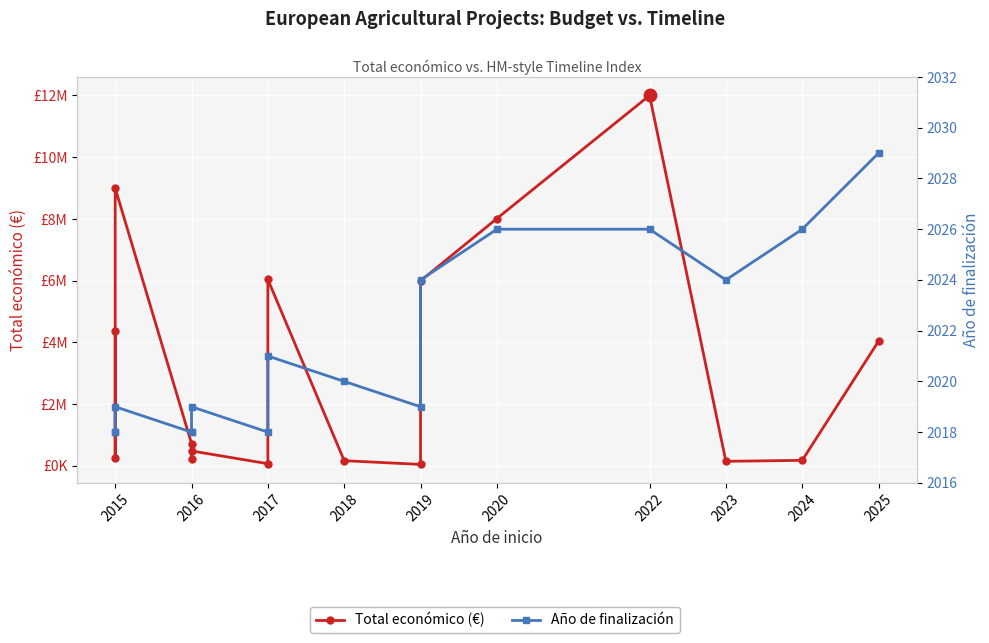

At 2019, list the series in order from largest to smallest.

Total económico (€), Año de finalización